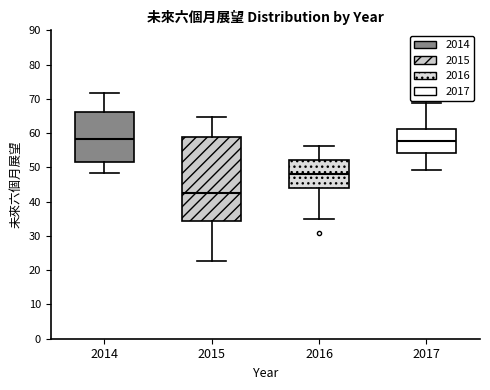

Which box is the tallest, from its lower edge to its upper edge?

2015